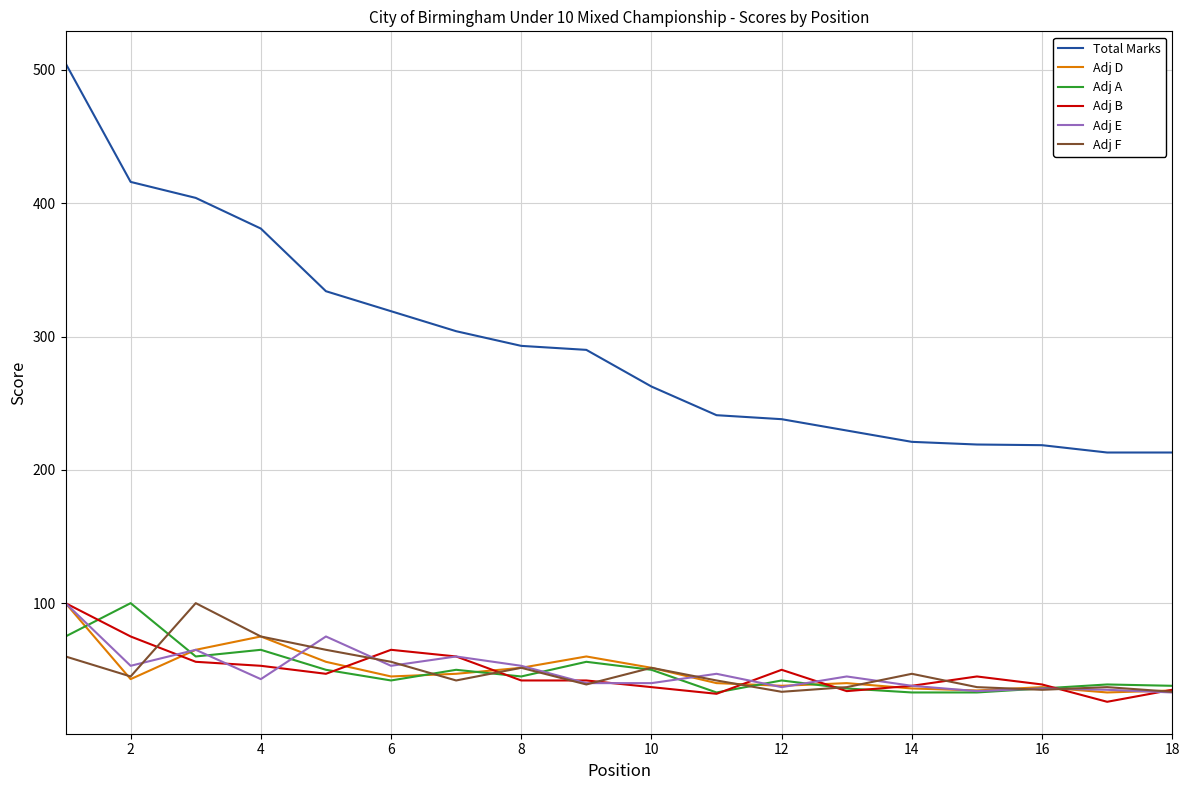

Which series has the widest spread of values?

Total Marks